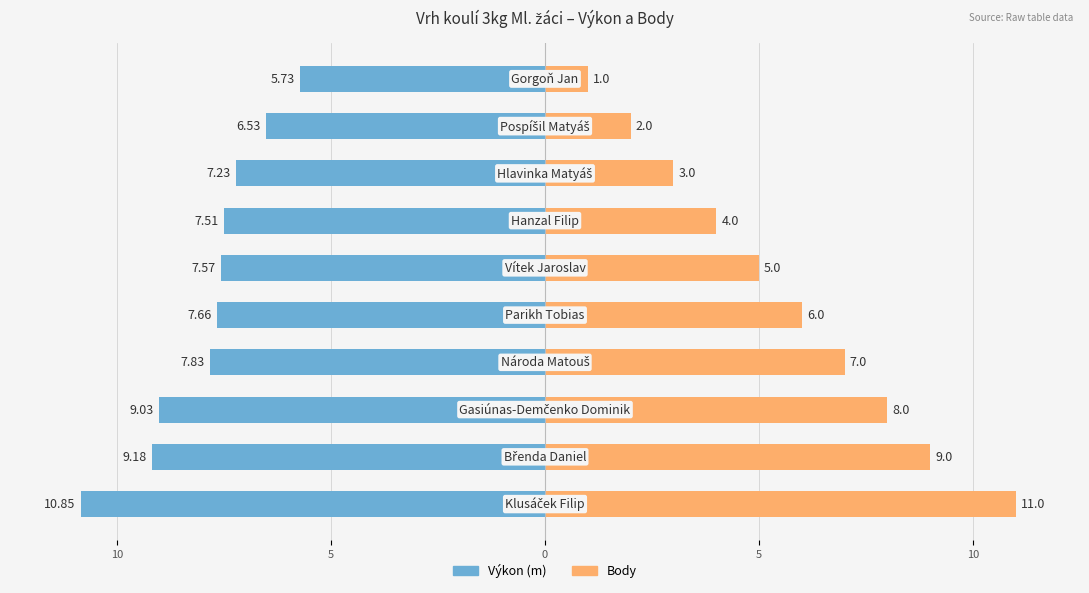

List the series in order of their peak value, highest first.

Body, Výkon